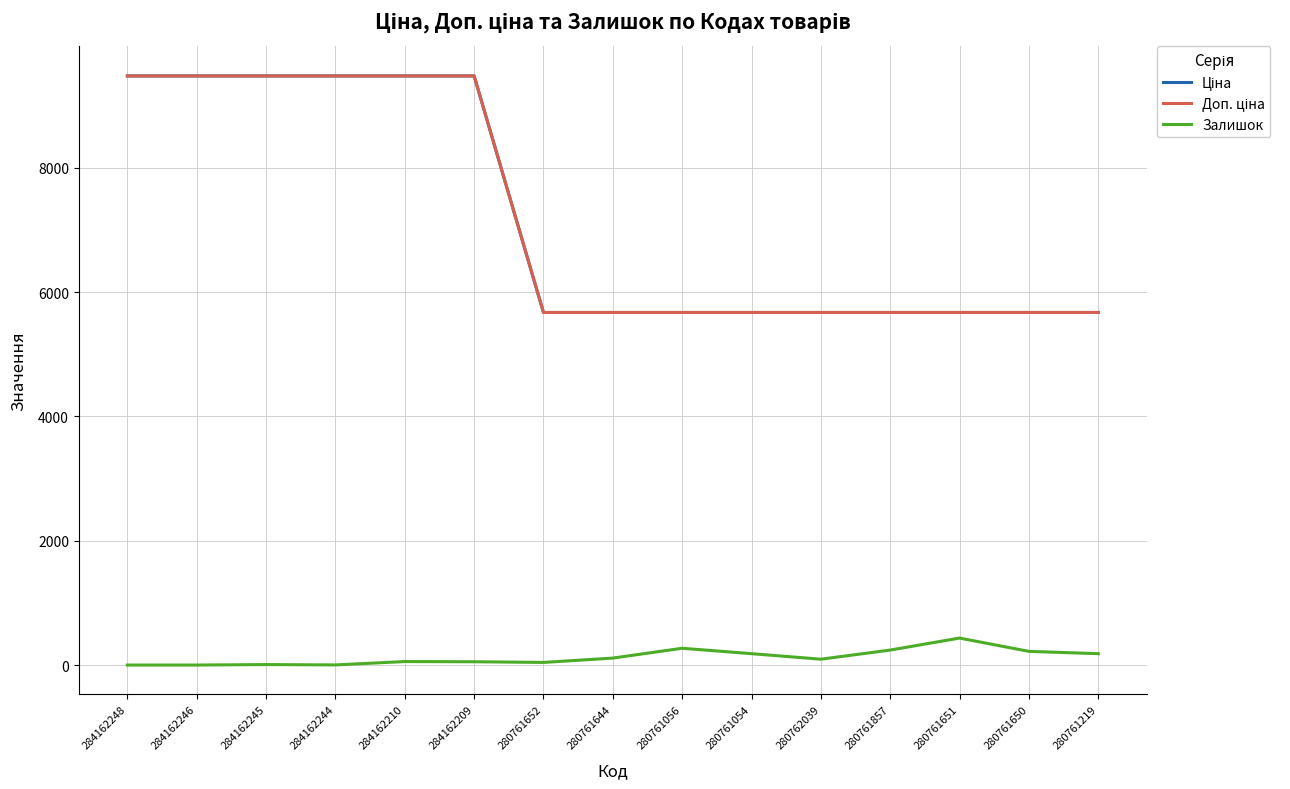

What is the label of the 4th point from the right?

280761857